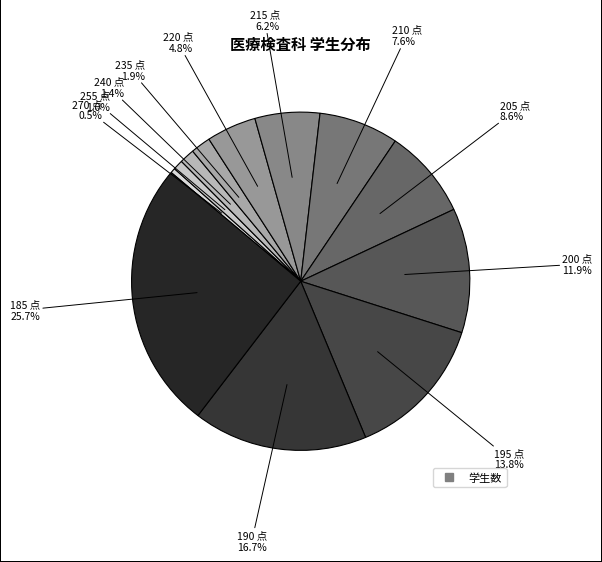

Does any single category account for the majority?

No